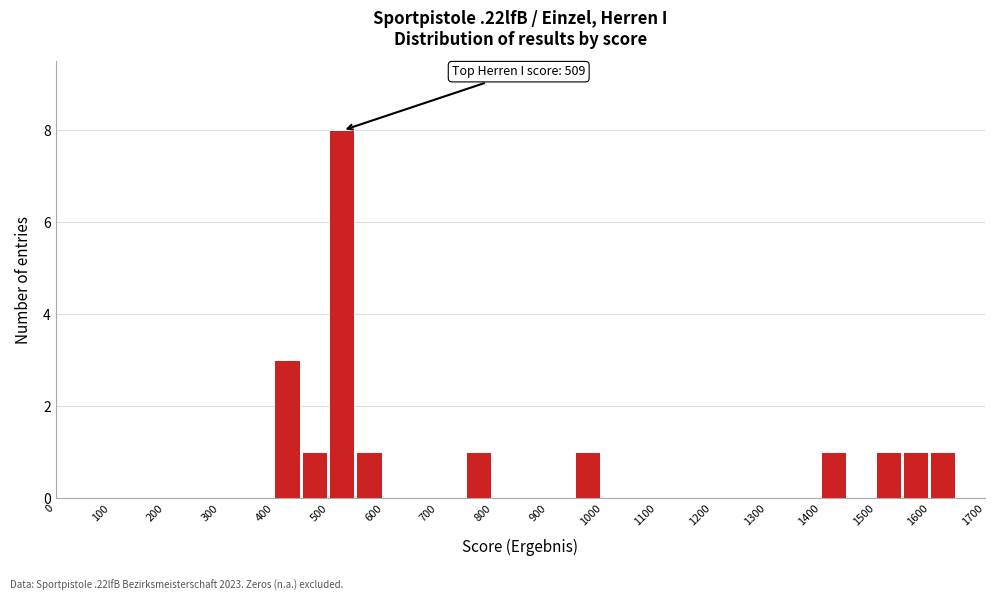

Over which range of the x-axis is the bar tallest?

500 to 550